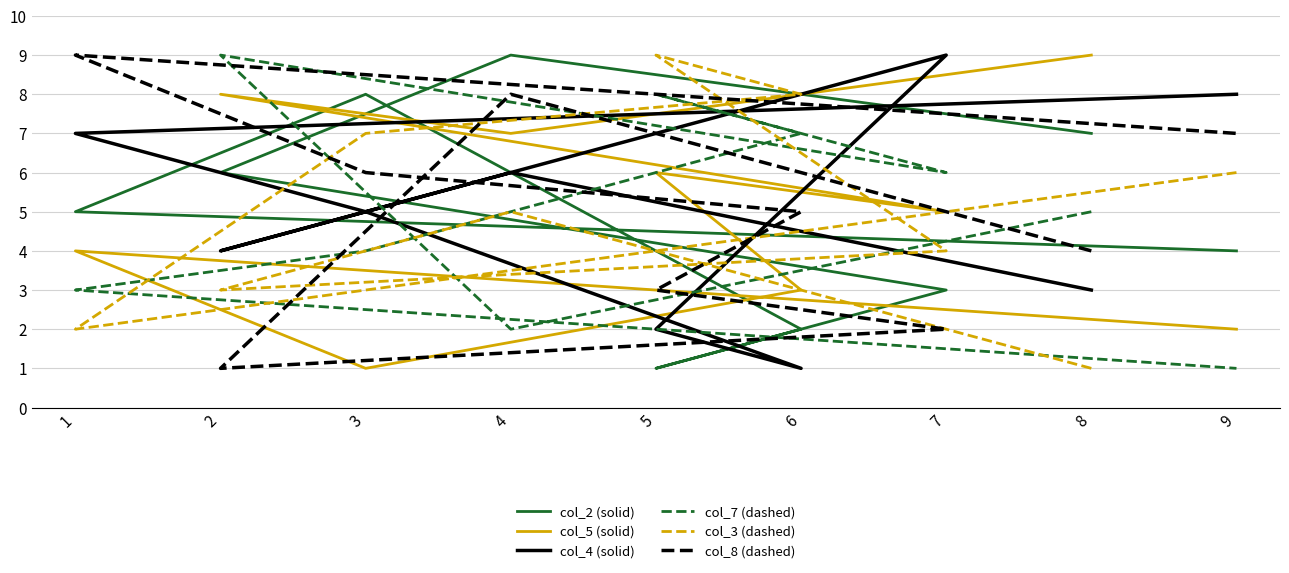

What is the difference between the maximum and second lowest values in the col_4 (solid) series?

7